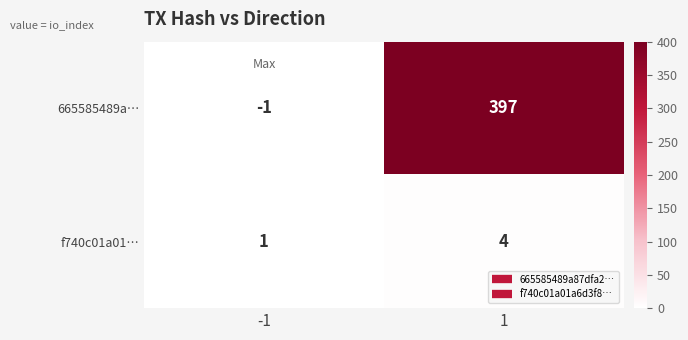

What is the maximum value shown in the chart?

397